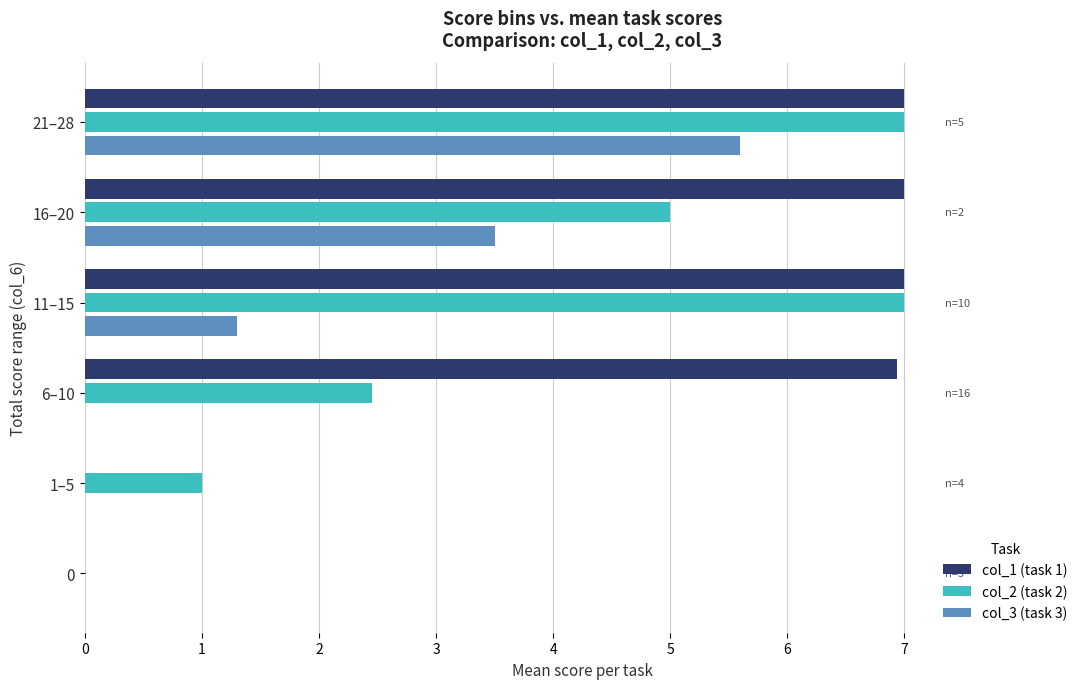

Which series changed the most between 11–15 and 21–28?

col_3 (task 3)